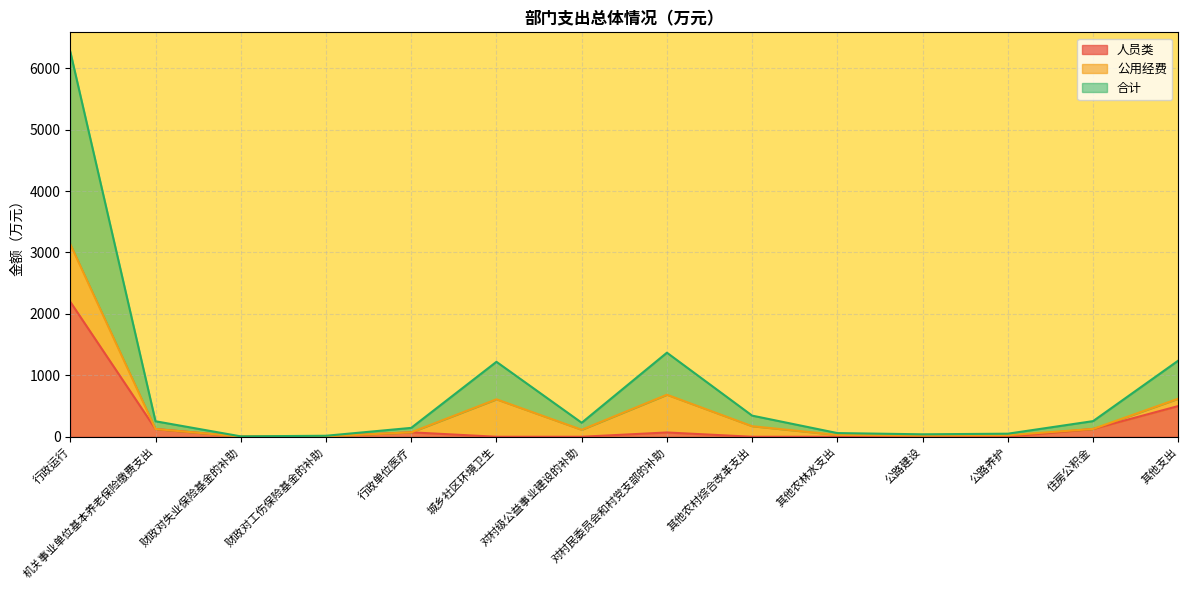

What are all the series names shown in the legend?

人员类, 公用经费, 合计